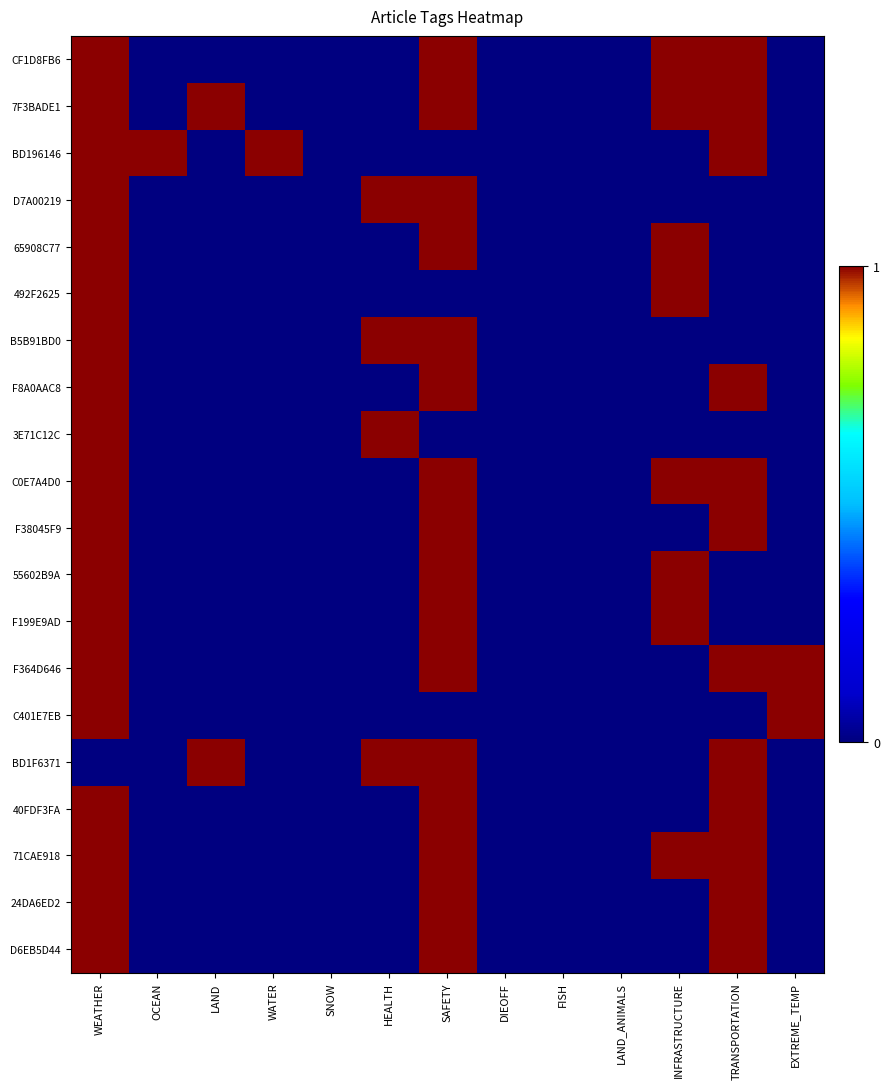

Which series changed the most between WEATHER and FISH?

CF1D8FB6